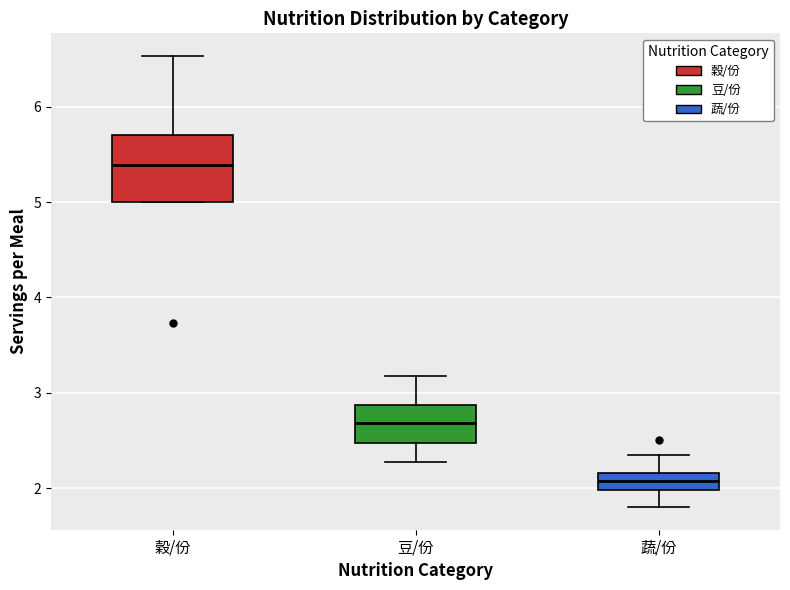

Reading left to right, read every box against the y-axis: the position of its median line, the range the box covers, and the ends of its whiskers. The values are not printed on the chart, so give them approximately, as read against the axis.

穀/份: median 5.4, box 5.0 to 5.7, whiskers 5.0 to 6.5
豆/份: median 2.7, box 2.5 to 2.9, whiskers 2.3 to 3.2
蔬/份: median 2.1, box 2.0 to 2.2, whiskers 1.8 to 2.4